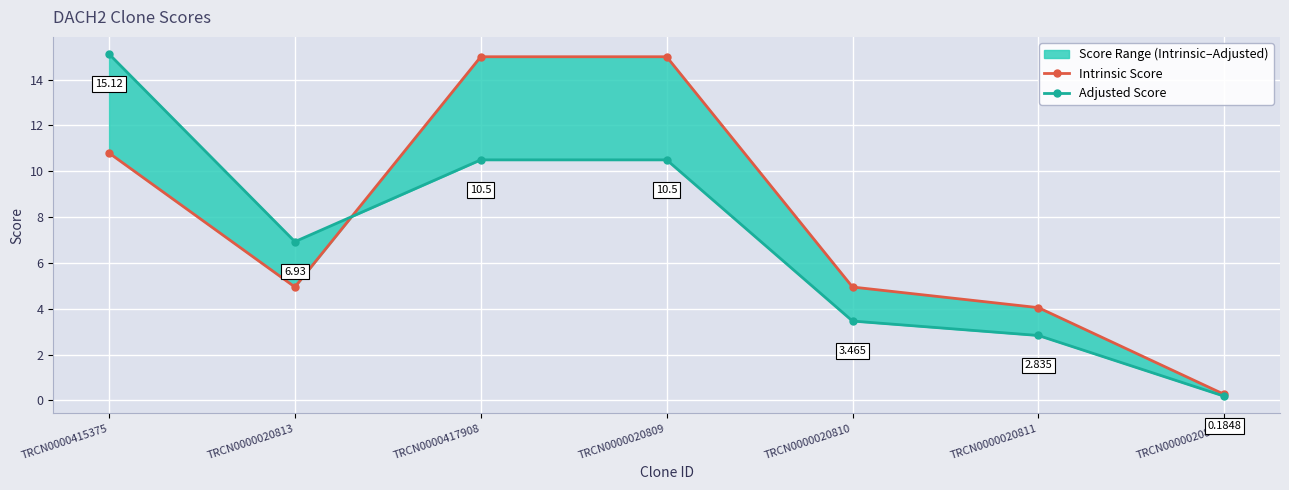

How many values in the Intrinsic Score series exceed 4?

6